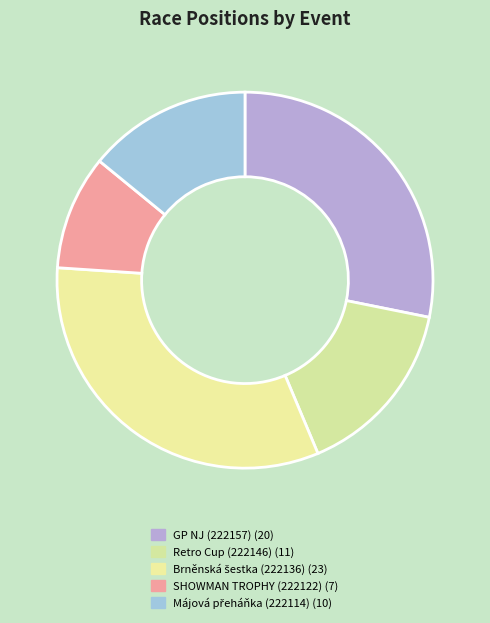

True or false: GP NJ (222157) accounts for 22% of the total.

False